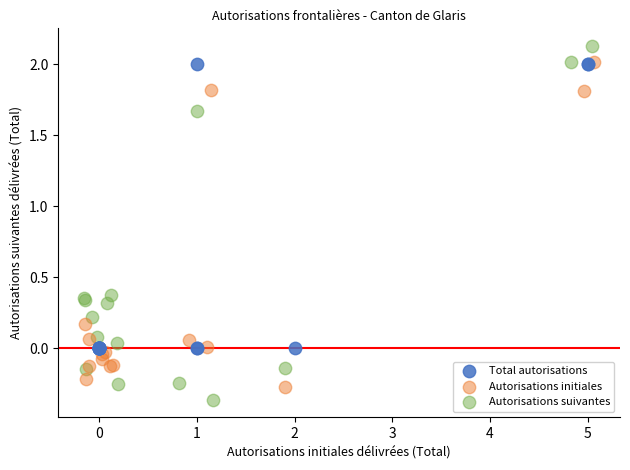

Which series contains the lowest Y value?

Autorisations suivantes